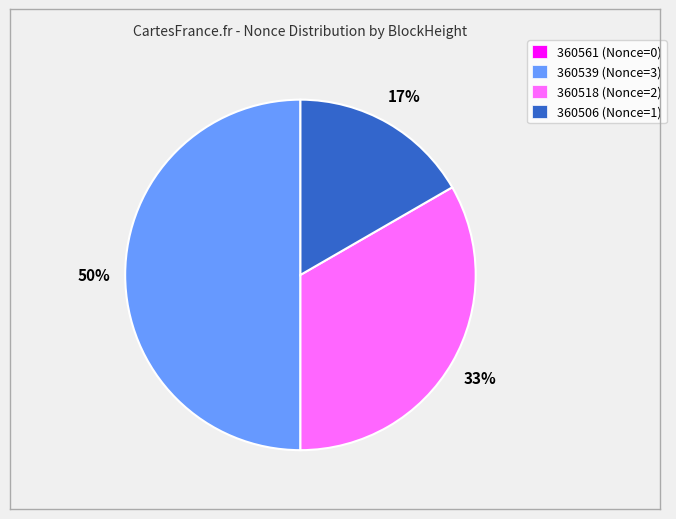

To the nearest percent, what is the difference between the largest and smallest slice percentages?

50%